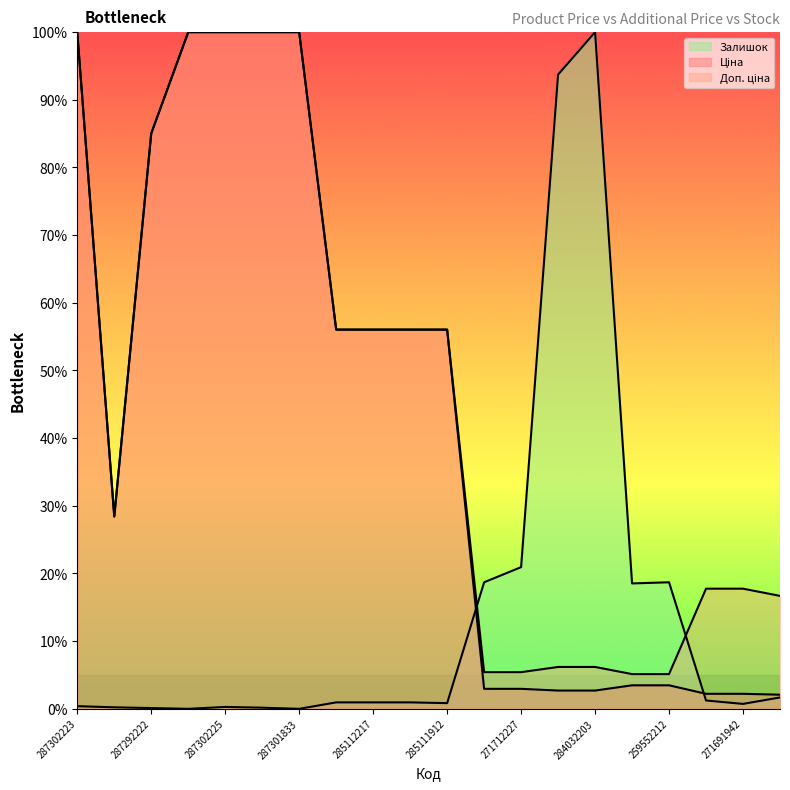

What is the value of the Залишок point at the 19th from the left?

0.7